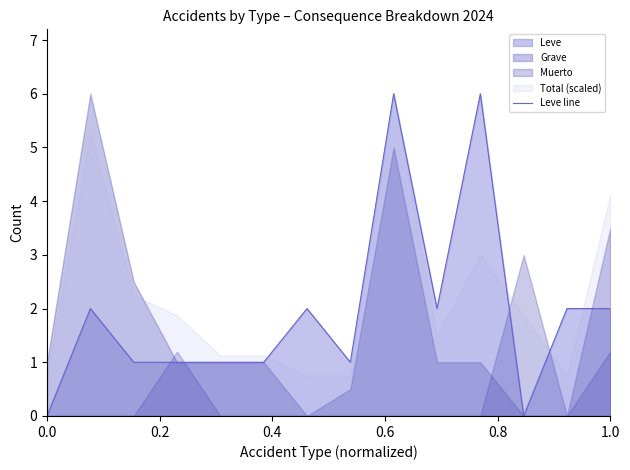

Does the chart display data point markers on the line(s)?

No